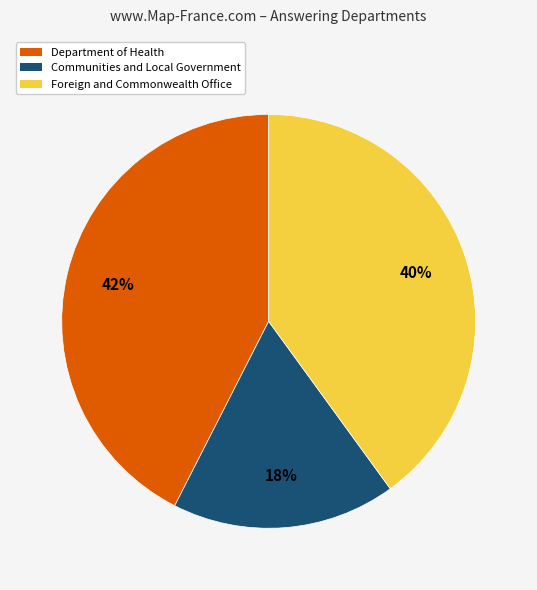

True or false: Department of Health accounts for 42% of the total.

True